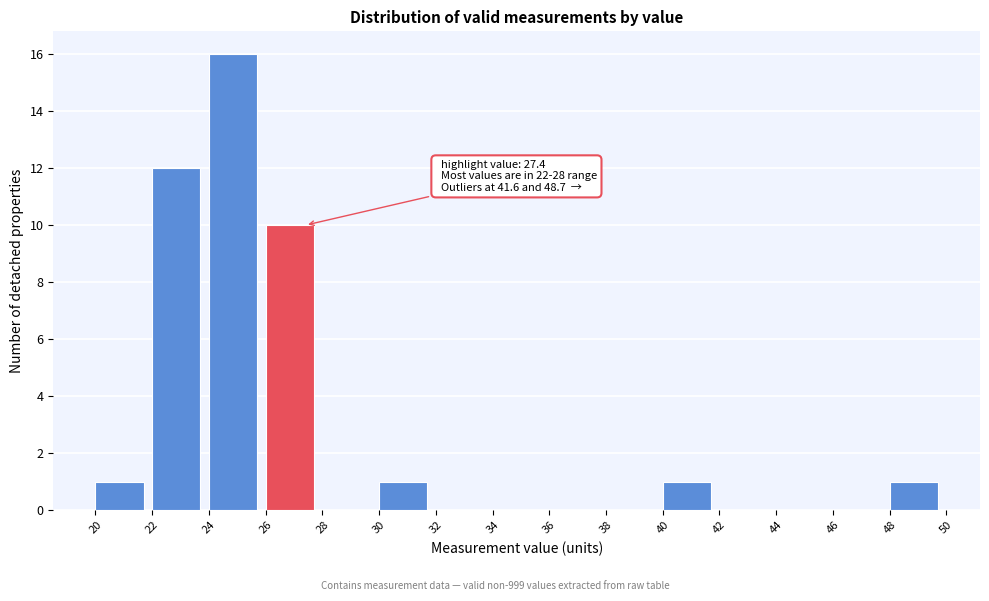

Over which range of the x-axis is the bar tallest?

24 to 26